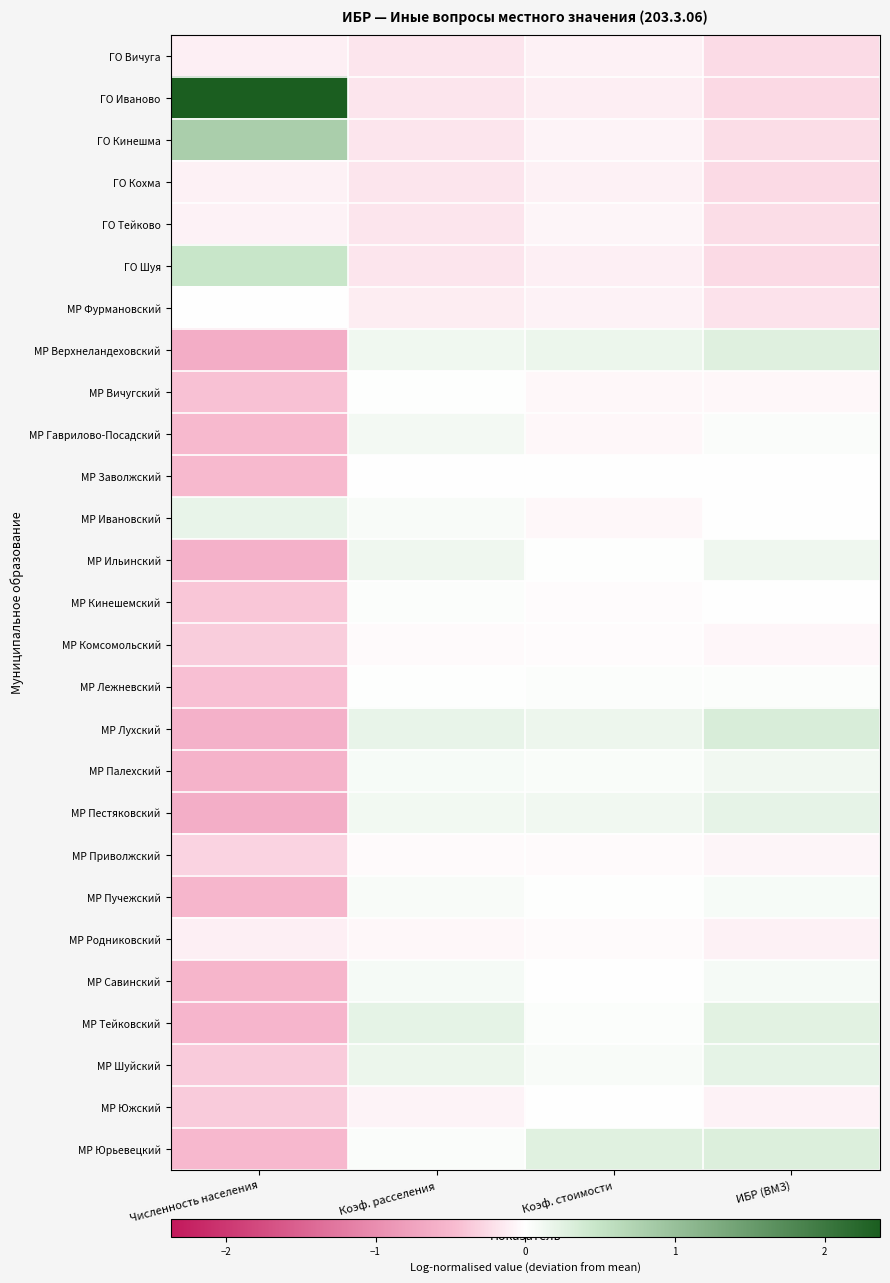

Reading left to right, list all the values displayed in this chart.

ГО Вичуга: Численность населения=-0.1	Коэф. расселения=-0.2	Коэф. стоимости=-0.1	ИБР (ВМЗ)=-0.2
ГО Иваново: Численность населения=2.4	Коэф. расселения=-0.2	Коэф. стоимости=-0.1	ИБР (ВМЗ)=-0.3
ГО Кинешма: Численность населения=0.8	Коэф. расселения=-0.2	Коэф. стоимости=-0.1	ИБР (ВМЗ)=-0.2
ГО Кохма: Численность населения=-0.1	Коэф. расселения=-0.2	Коэф. стоимости=-0.1	ИБР (ВМЗ)=-0.3
ГО Тейково: Численность населения=-0.1	Коэф. расселения=-0.2	Коэф. стоимости=-0.1	ИБР (ВМЗ)=-0.2
ГО Шуя: Численность населения=0.5	Коэф. расселения=-0.2	Коэф. стоимости=-0.1	ИБР (ВМЗ)=-0.3
МР Фуpмановский: Численность населения=0.0	Коэф. расселения=-0.1	Коэф. стоимости=-0.1	ИБР (ВМЗ)=-0.2
МР Верхнеландеховский: Численность населения=-0.6	Коэф. расселения=0.1	Коэф. стоимости=0.2	ИБР (ВМЗ)=0.3
МР Вичугский: Численность населения=-0.4	Коэф. расселения=0.0	Коэф. стоимости=-0.1	ИБР (ВМЗ)=-0.0
МР Гаврилово-Посадский: Численность населения=-0.5	Коэф. расселения=0.1	Коэф. стоимости=-0.0	ИБР (ВМЗ)=0.0
МР Заволжский: Численность населения=-0.5	Коэф. расселения=0.0	Коэф. стоимости=0.0	ИБР (ВМЗ)=0.0
МР Ивановский: Численность населения=0.2	Коэф. расселения=0.1	Коэф. стоимости=-0.1	ИБР (ВМЗ)=-0.0
МР Ильинский: Численность населения=-0.6	Коэф. расселения=0.1	Коэф. стоимости=0.0	ИБР (ВМЗ)=0.1
МР Кинешемский: Численность населения=-0.4	Коэф. расселения=0.0	Коэф. стоимости=-0.0	ИБР (ВМЗ)=-0.0
МР Комсомольский: Численность населения=-0.3	Коэф. расселения=-0.0	Коэф. стоимости=-0.0	ИБР (ВМЗ)=-0.1
МР Лежневский: Численность населения=-0.4	Коэф. расселения=0.0	Коэф. стоимости=0.0	ИБР (ВМЗ)=0.0
МР Лухский: Численность населения=-0.6	Коэф. расселения=0.2	Коэф. стоимости=0.2	ИБР (ВМЗ)=0.3
МР Палехский: Численность населения=-0.6	Коэф. расселения=0.1	Коэф. стоимости=0.1	ИБР (ВМЗ)=0.1
МР Пестяковский: Численность населения=-0.6	Коэф. расселения=0.1	Коэф. стоимости=0.1	ИБР (ВМЗ)=0.2
МР Пpиволжский: Численность населения=-0.3	Коэф. расселения=-0.0	Коэф. стоимости=-0.0	ИБР (ВМЗ)=-0.1
МР Пучежский: Численность населения=-0.5	Коэф. расселения=0.1	Коэф. стоимости=0.0	ИБР (ВМЗ)=0.1
МР Родниковский: Численность населения=-0.1	Коэф. расселения=-0.1	Коэф. стоимости=-0.0	ИБР (ВМЗ)=-0.1
МР Савинский: Численность населения=-0.5	Коэф. расселения=0.1	Коэф. стоимости=0.0	ИБР (ВМЗ)=0.1
МР Тейковский: Численность населения=-0.5	Коэф. расселения=0.2	Коэф. стоимости=0.0	ИБР (ВМЗ)=0.2
МР Шуйский: Численность населения=-0.4	Коэф. расселения=0.2	Коэф. стоимости=0.1	ИБР (ВМЗ)=0.2
МР Южский: Численность населения=-0.4	Коэф. расселения=-0.1	Коэф. стоимости=-0.0	ИБР (ВМЗ)=-0.1
МР Юpьевецкий: Численность населения=-0.5	Коэф. расселения=0.0	Коэф. стоимости=0.3	ИБР (ВМЗ)=0.3